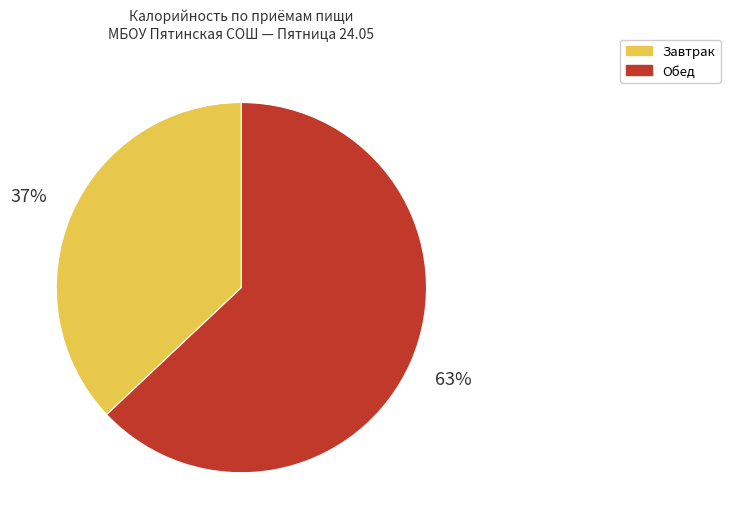

Is it true that Обед is 63% of the pie?

True